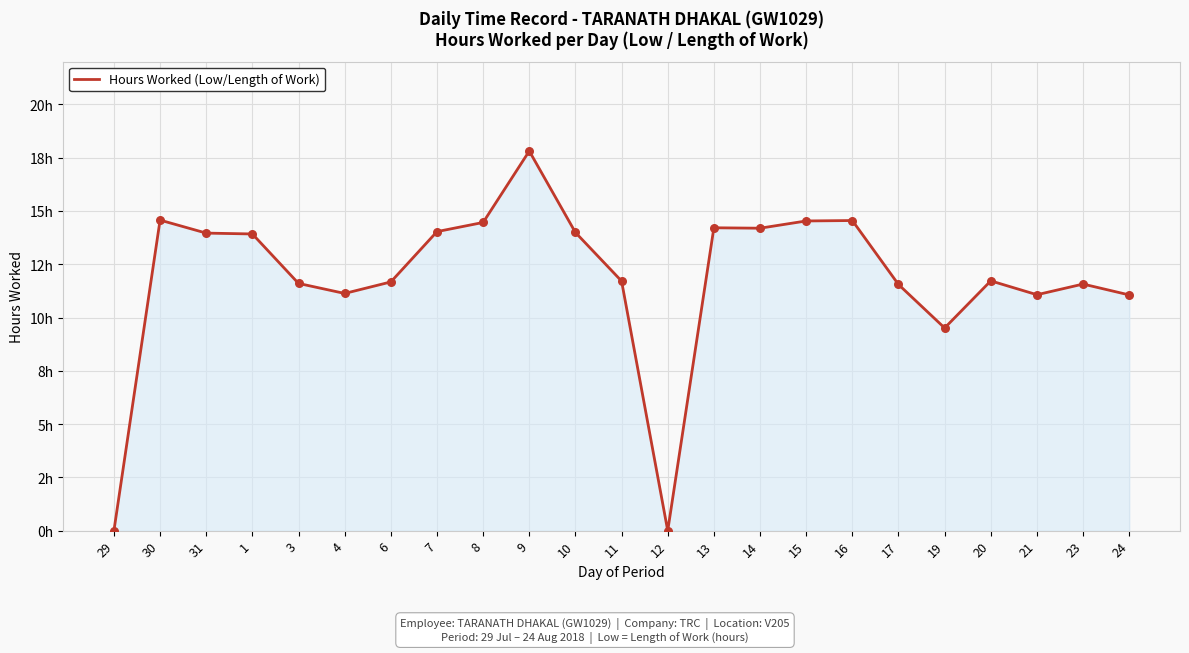

Does the chart have visible grid lines?

Yes